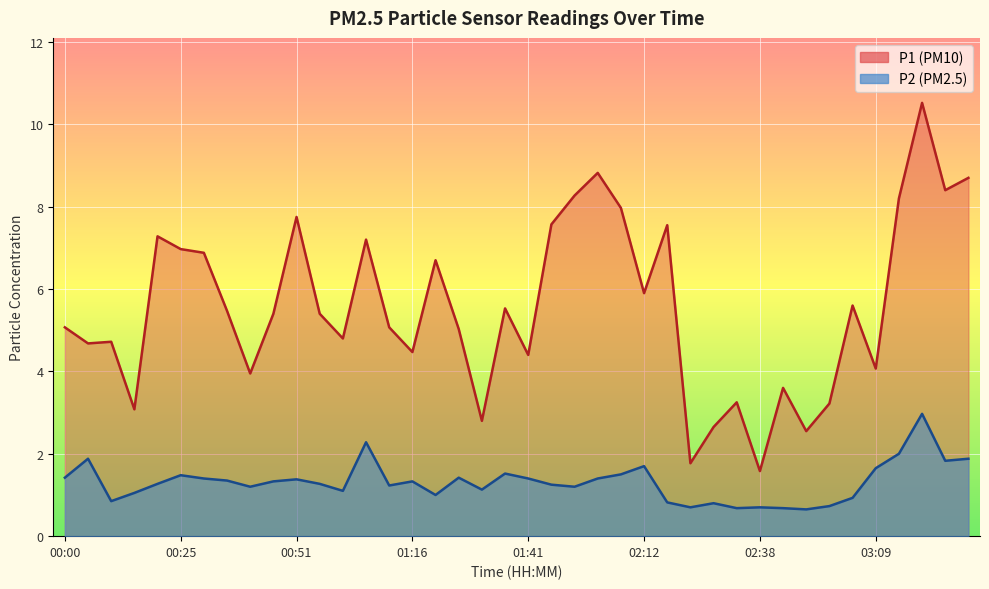

True or false: P1 and P2 intersect in this chart.

False